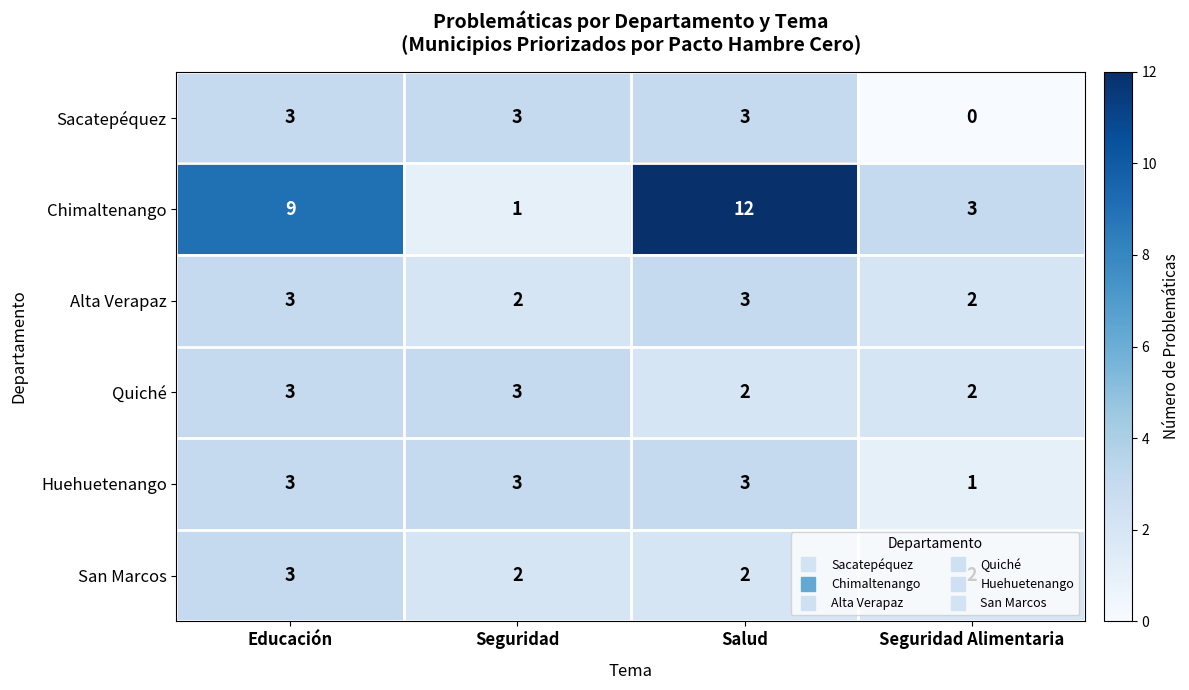

The Sacatepéquez series shows 1 at Seguridad Alimentaria. True or false?

False